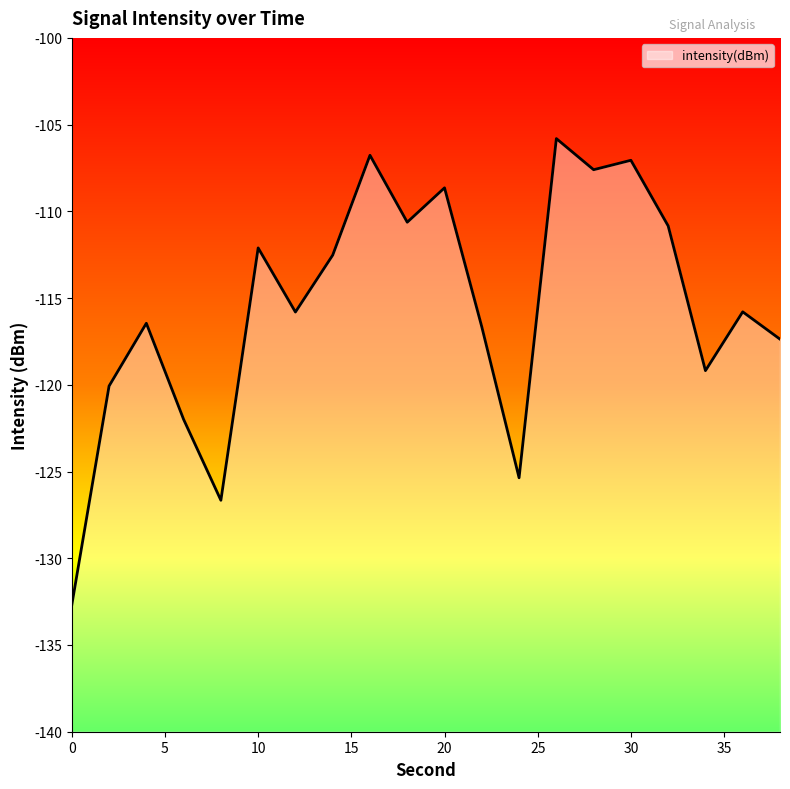

List the labels in order of value, smallest first.

0, 8, 24, 6, 2, 34, 38, 22, 4, 12, 36, 14, 10, 32, 18, 20, 28, 30, 16, 26